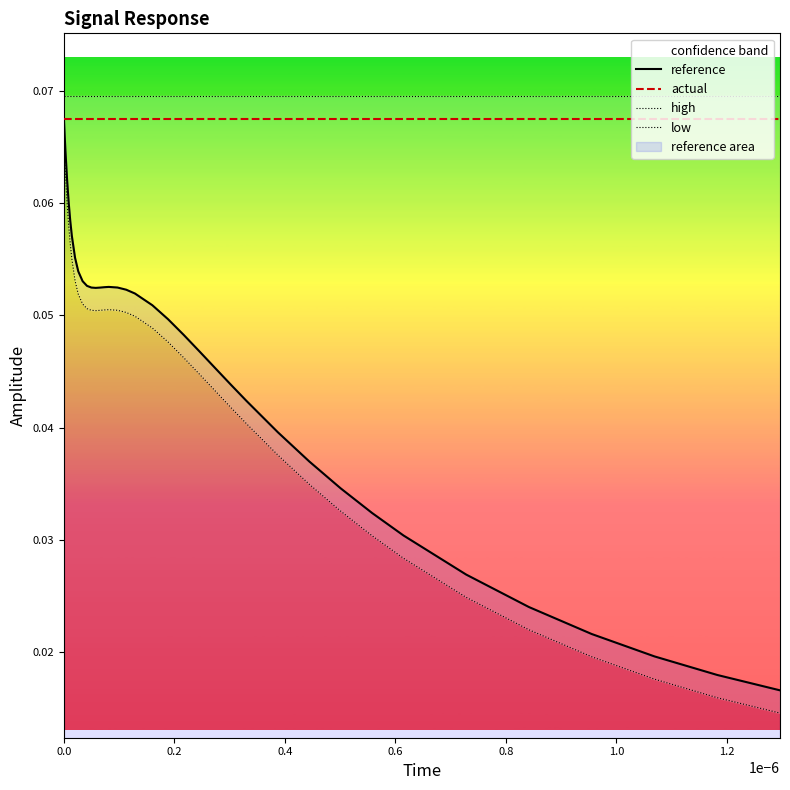

Is this an area chart (filled region under the line)?

No